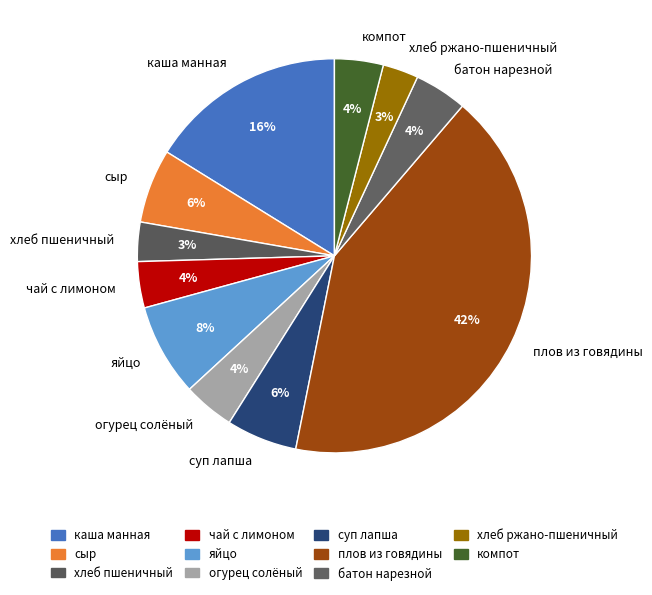

To the nearest percent, what percentage of the pie is плов из говядины?

42%